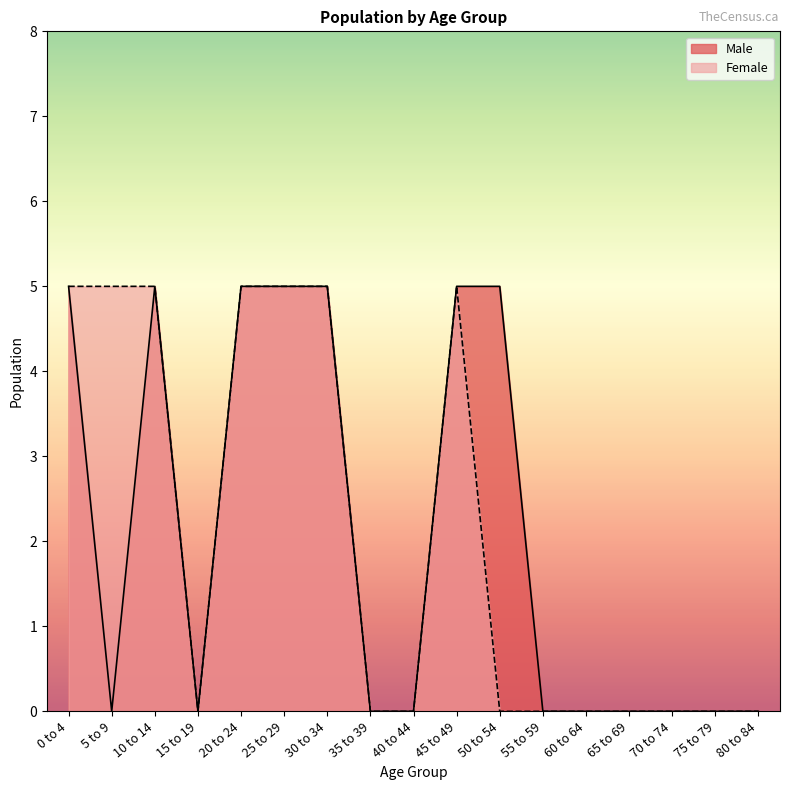

How many lines are shown in the chart?

2